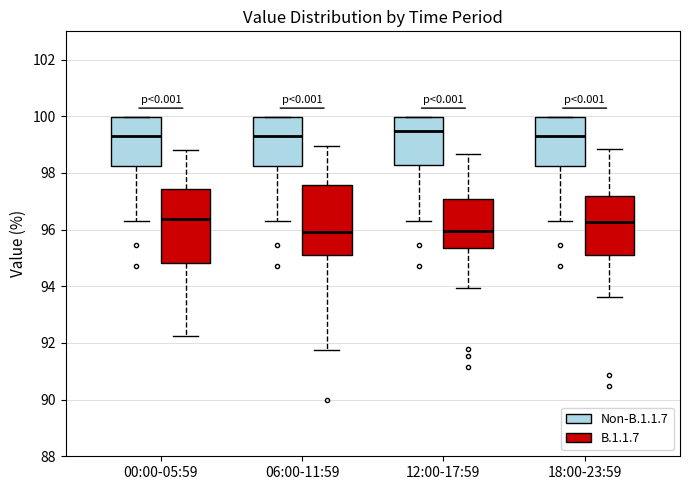

Reading left to right, transcribe this box plot: for each box, give where its median line is, the range the box spans, and where its two whiskers end, as read against the y-axis. The values are not printed on the chart, so give them approximately, as read against the axis.

00:00-05:59 (Non-B.1.1.7): median 99.4, box 98.2 to 100.0, whiskers 96.4 to 100.0
00:00-05:59 (B.1.1.7): median 96.4, box 94.8 to 97.4, whiskers 92.2 to 98.8
06:00-11:59 (Non-B.1.1.7): median 99.4, box 98.2 to 100.0, whiskers 96.4 to 100.0
06:00-11:59 (B.1.1.7): median 96.0, box 95.2 to 97.6, whiskers 91.8 to 99.0
12:00-17:59 (Non-B.1.1.7): median 99.4, box 98.2 to 100.0, whiskers 96.4 to 100.0
12:00-17:59 (B.1.1.7): median 96.0, box 95.4 to 97.0, whiskers 94.0 to 98.6
18:00-23:59 (Non-B.1.1.7): median 99.4, box 98.2 to 100.0, whiskers 96.4 to 100.0
18:00-23:59 (B.1.1.7): median 96.2, box 95.2 to 97.2, whiskers 93.6 to 98.8